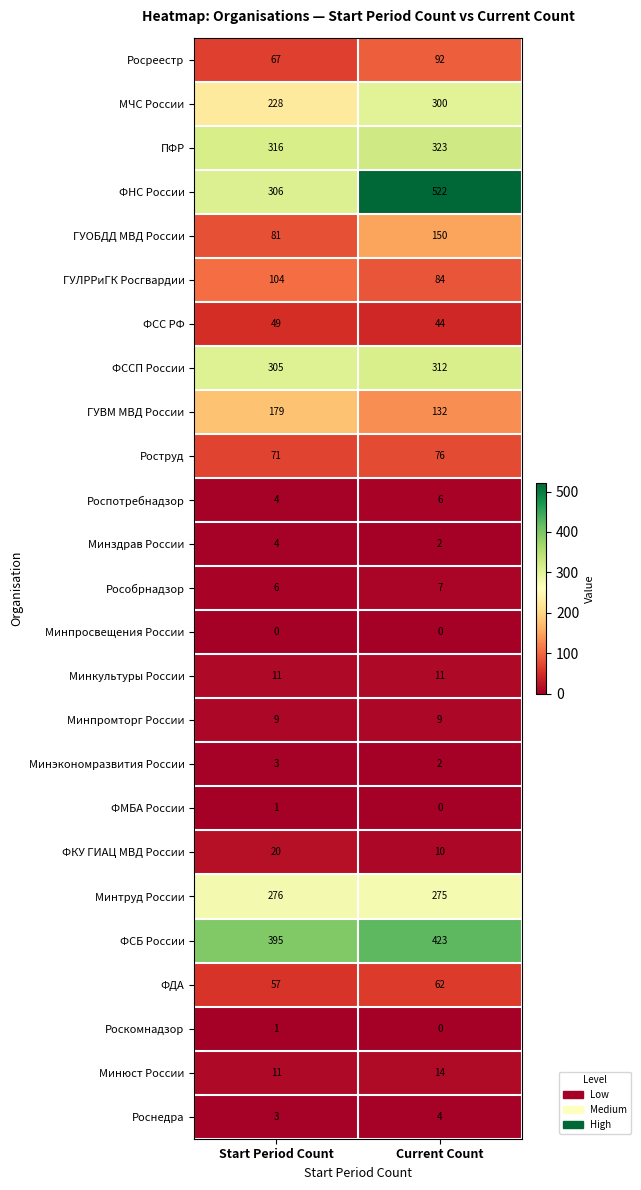

What is the average value of the ФКУ ГИАЦ МВД России series?

15